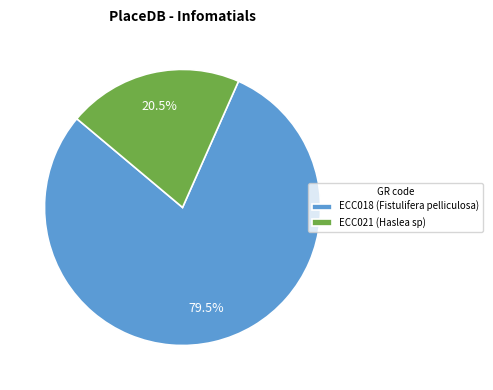

Which has a higher value, ECC018 (Fistulifera pelliculosa) or ECC021 (Haslea sp)?

ECC018 (Fistulifera pelliculosa)